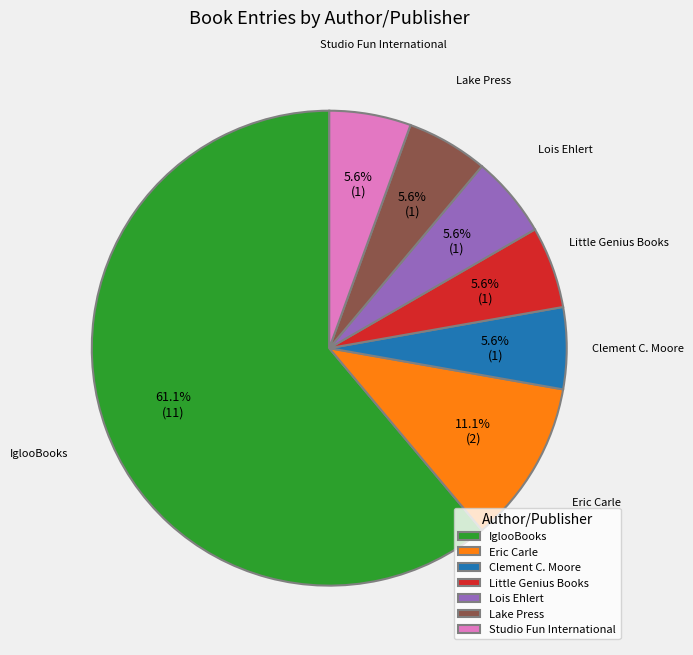

How much of the chart is everything except Clement C. Moore?

94.4%